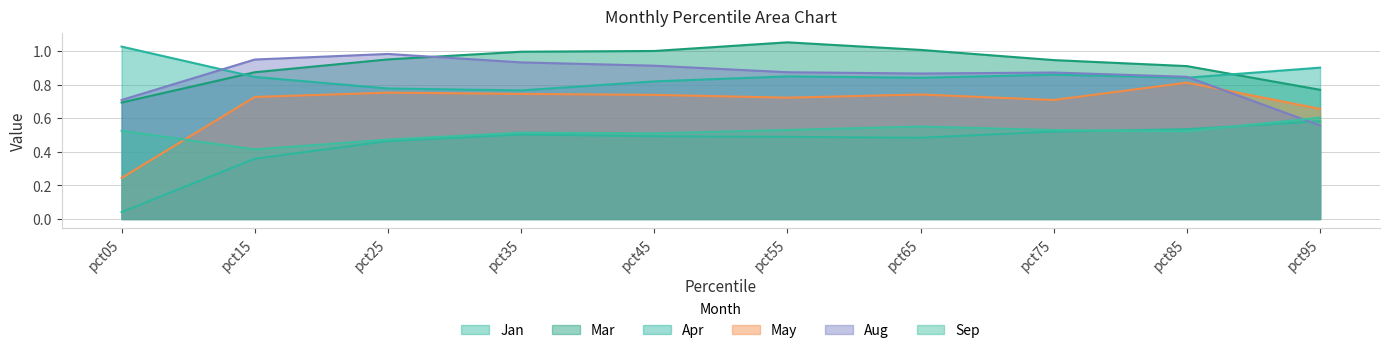

Which series has the widest spread of values?

May